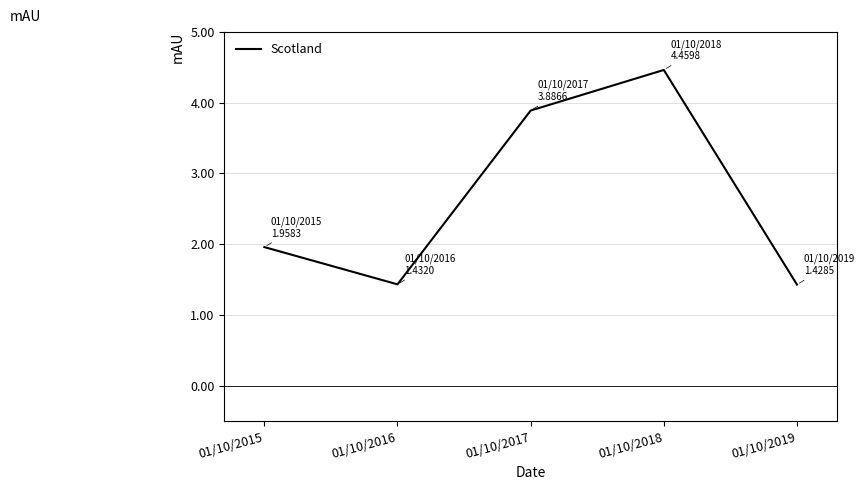

What is the ratio of the value at 01/10/2015 to the value at 01/10/2017?

0.5